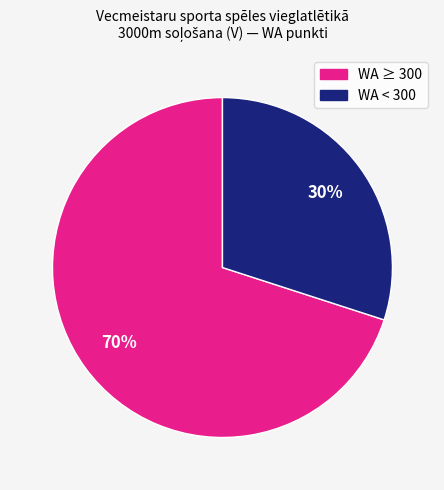

To the nearest percent, what is the average slice percentage?

50%